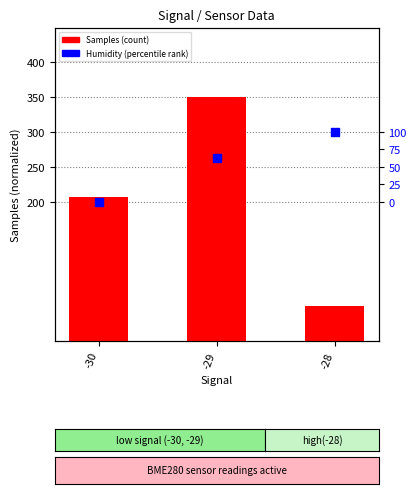

Which series has the largest Y range (max minus min)?

Samples (normalized)